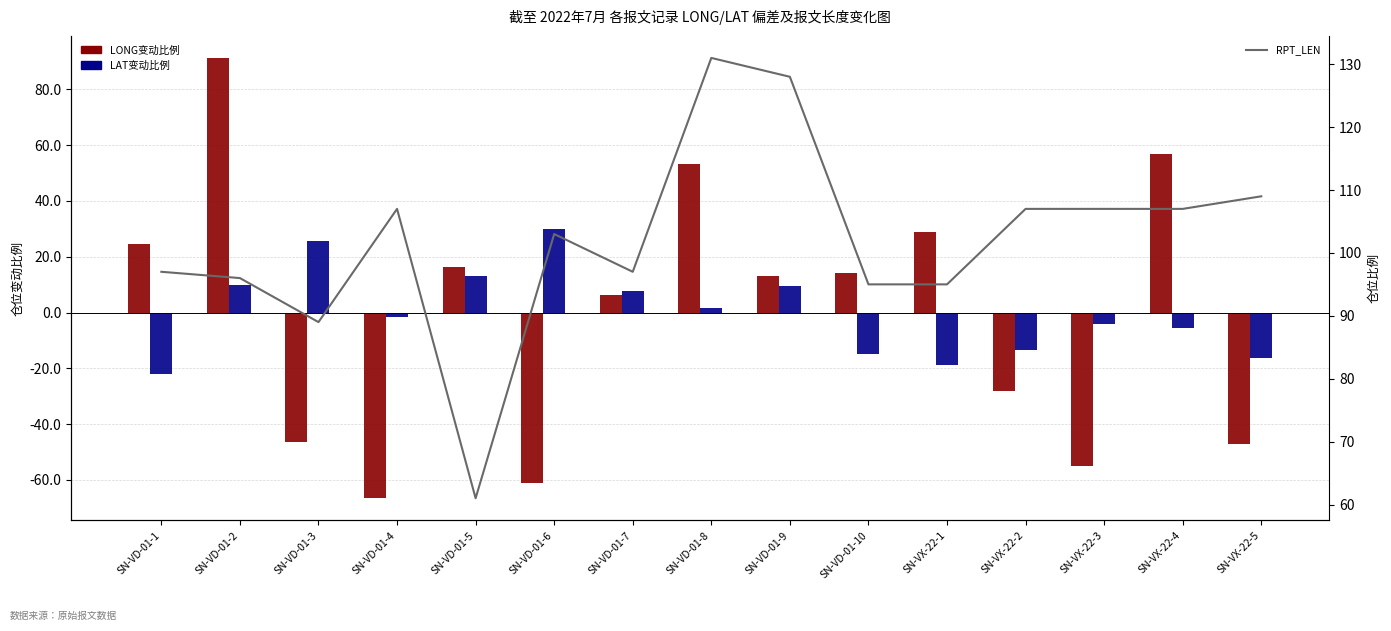

List the labels in order of RPT_LEN value, largest first.

SN-VD-01-8, SN-VD-01-9, SN-VX-22-5, SN-VD-01-4, SN-VX-22-2, SN-VX-22-3, SN-VX-22-4, SN-VD-01-6, SN-VD-01-1, SN-VD-01-7, SN-VD-01-2, SN-VD-01-10, SN-VX-22-1, SN-VD-01-3, SN-VD-01-5